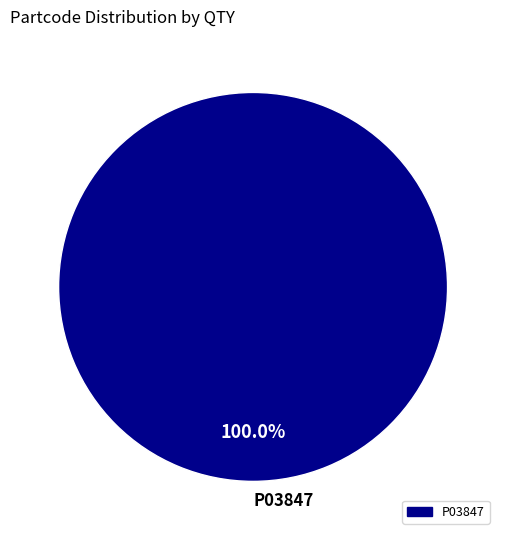

Rank the categories by value from lowest to highest.

P03847